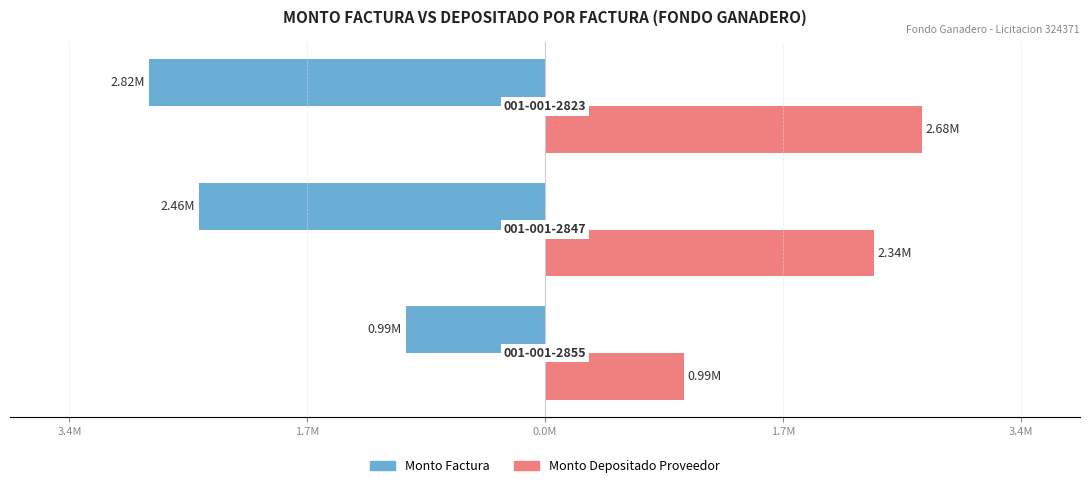

Reading right to left, extract all data points from this chart.

monto_factura: -2820000	-2460000	-990000
monto_depositado_proveedor: 2681769	2339415	986400